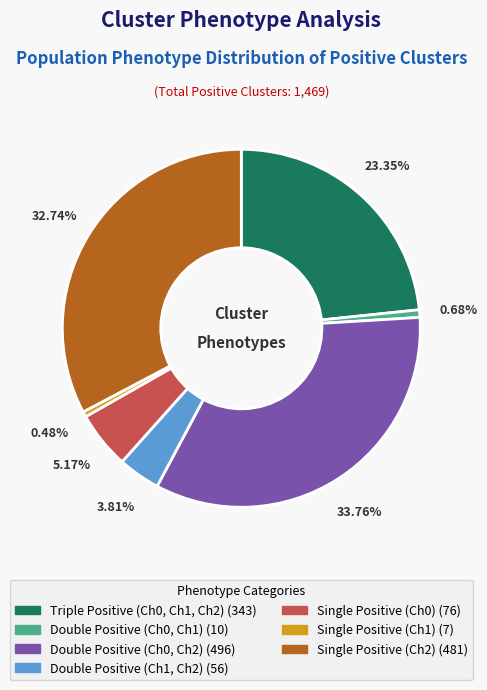

Between Double Positive (Ch0, Ch2) and Double Positive (Ch0, Ch1), which is larger?

Double Positive (Ch0, Ch2)